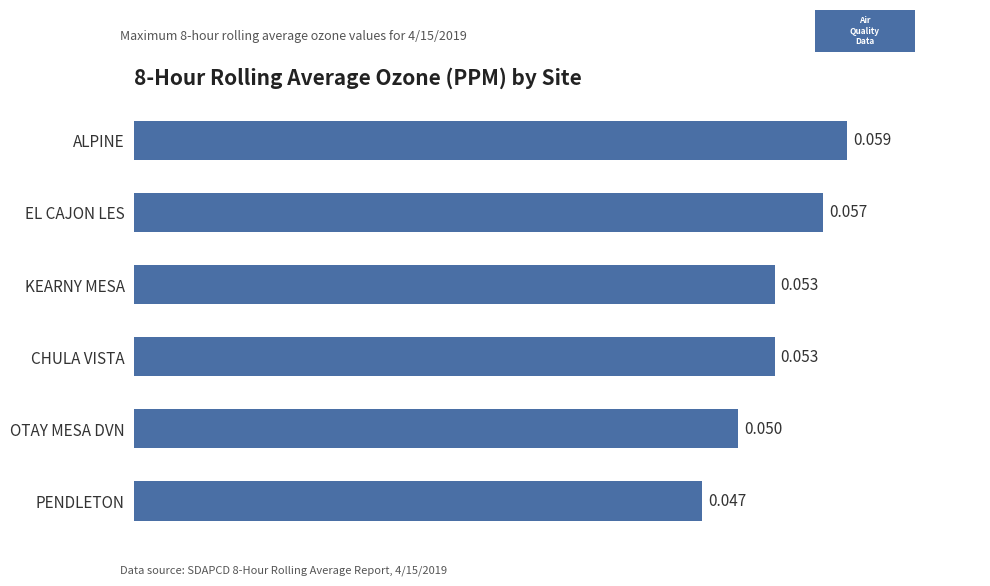

Where is the data nearest to the value 0?

PENDLETON